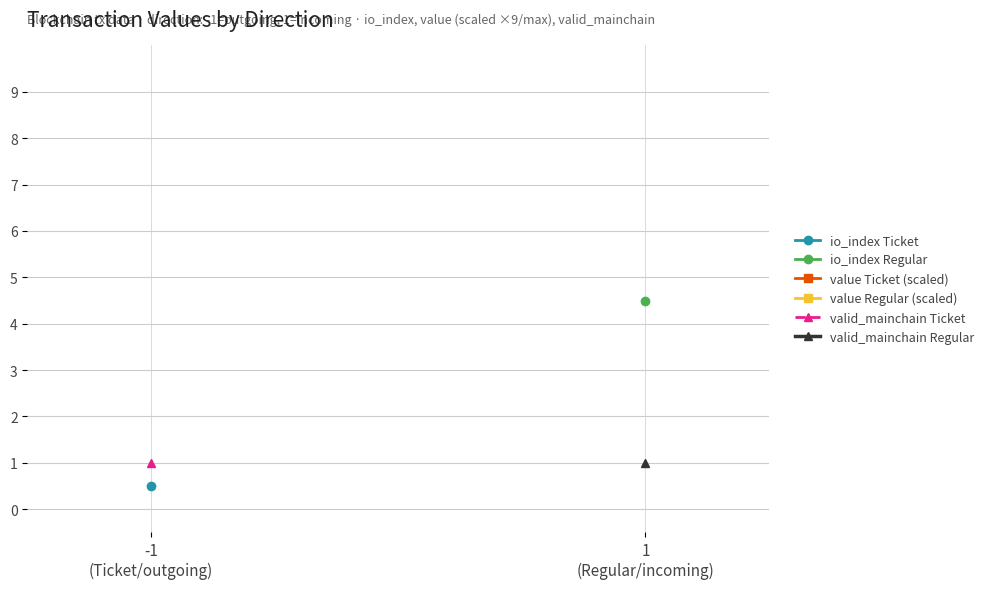

What are all the series names shown in the legend?

io_index Ticket, io_index Regular, value Ticket (scaled), value Regular (scaled), valid_mainchain Ticket, valid_mainchain Regular